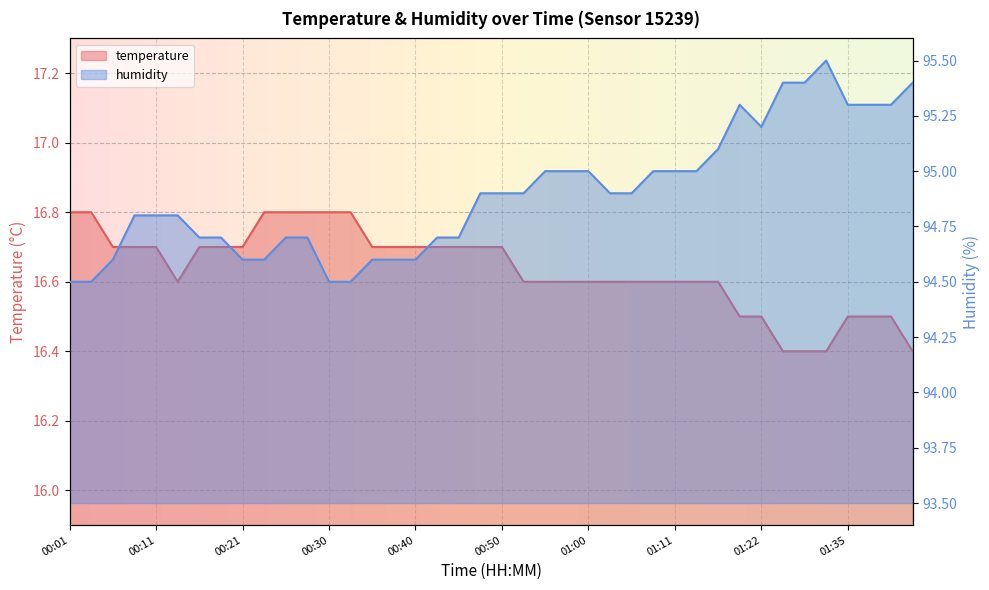

The temperature series shows 16.6 at 01:13. True or false?

True